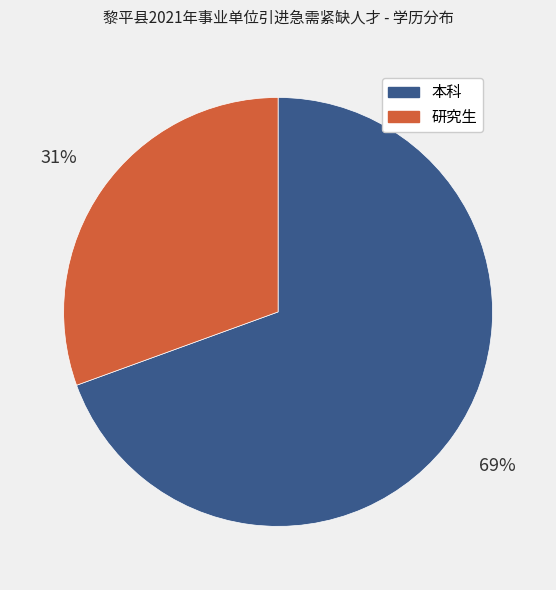

Which slice is the largest?

本科